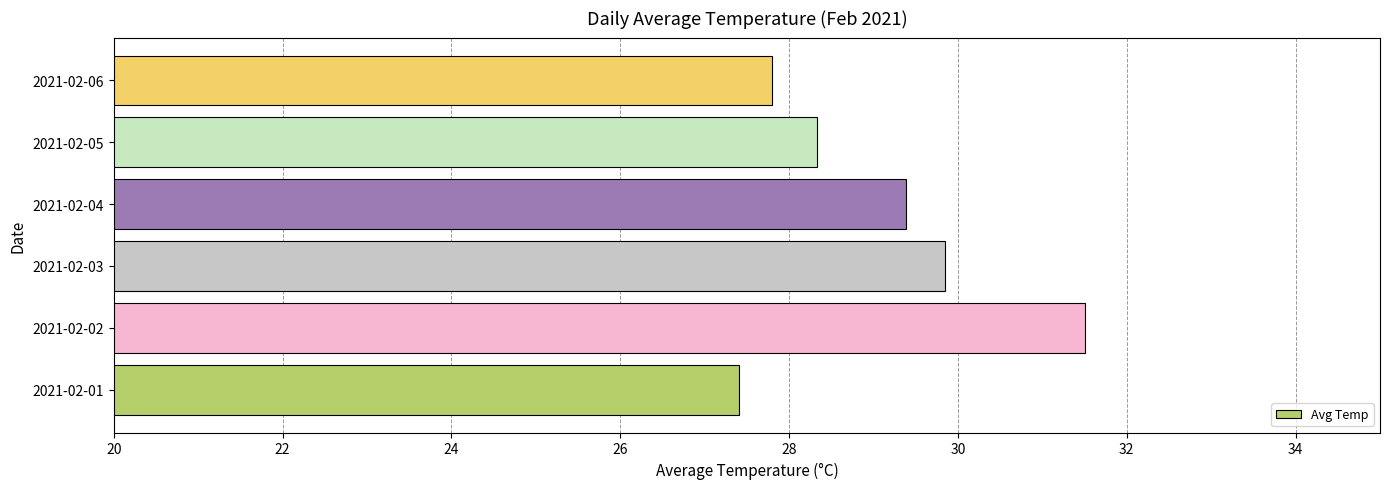

Reading bottom to top, transcribe all the data shown in this chart.

2021-02-01=27.4	2021-02-02=31.5	2021-02-03=29.9	2021-02-04=29.4	2021-02-05=28.3	2021-02-06=27.8